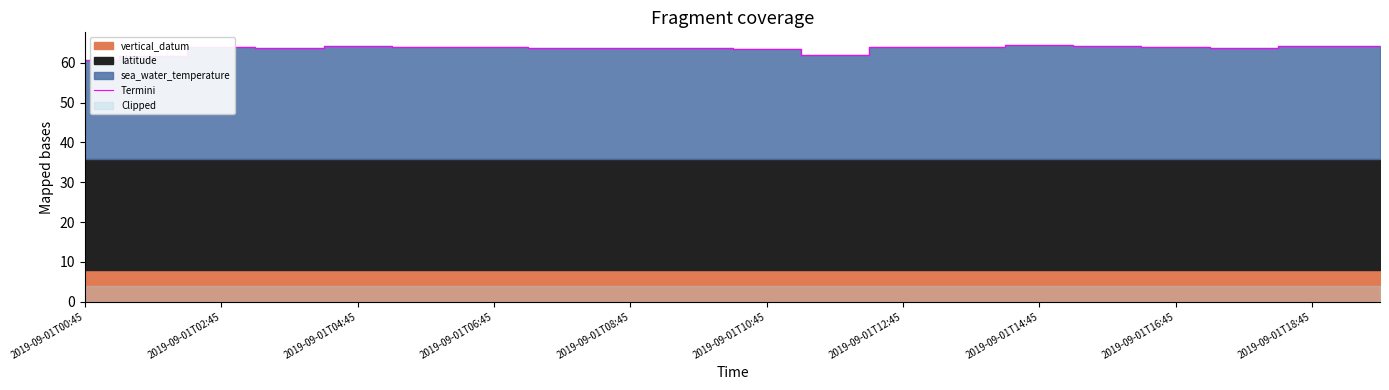

The value of Termini at 2019-09-01T14:45 is 90.5. True or false?

False